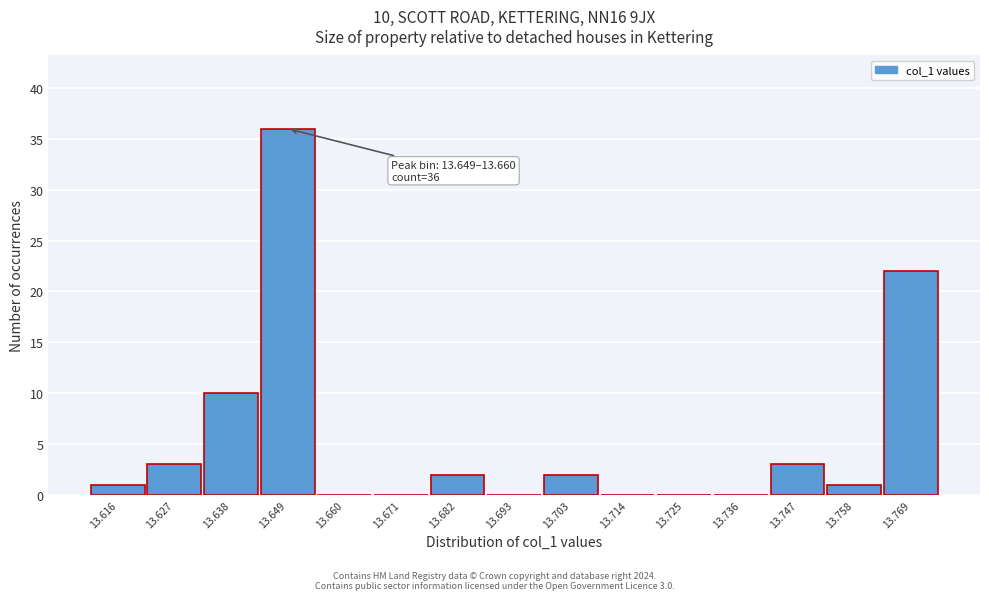

Reading left to right, transcribe all the data shown in this chart.

13.616=1	13.627=3	13.638=10	13.649=36	13.660=0	13.671=0	13.682=2	13.693=0	13.703=2	13.714=0	13.725=0	13.736=0	13.747=3	13.758=1	13.769=22